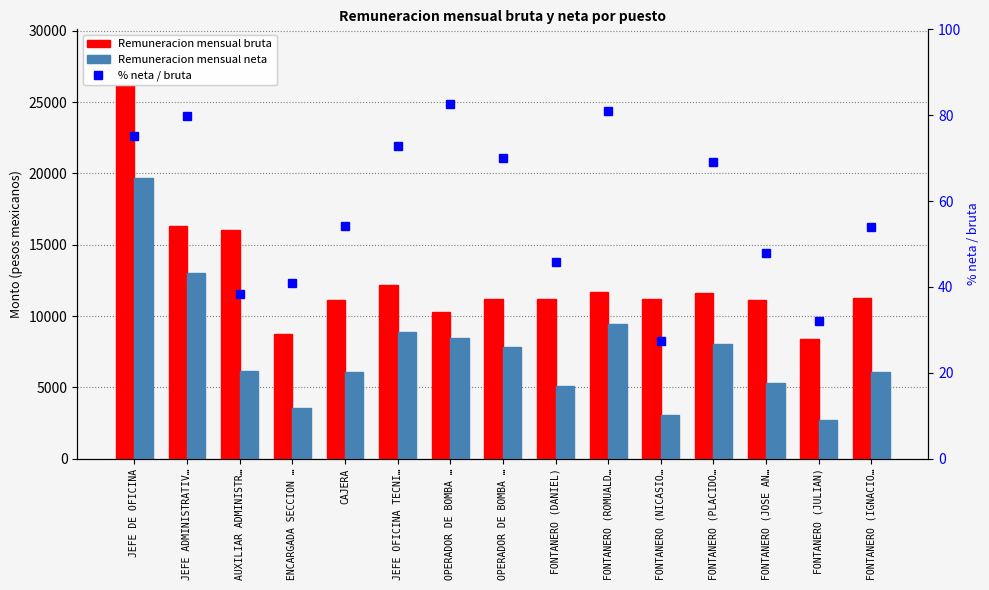

Where is % neta / bruta nearest to the value 55?

CAJERA